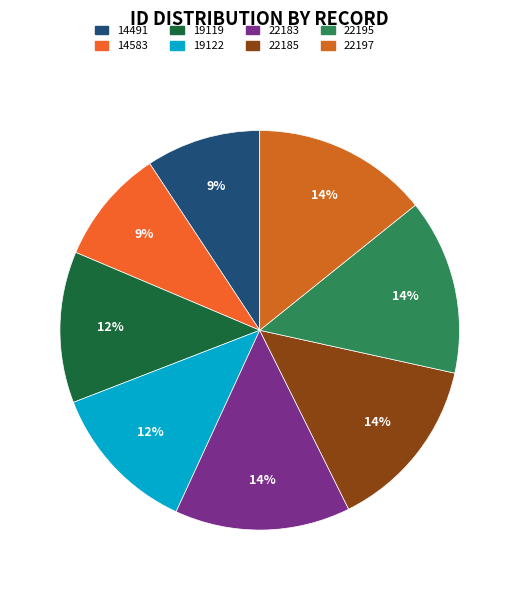

Is there any slice that represents more than half of the pie?

No